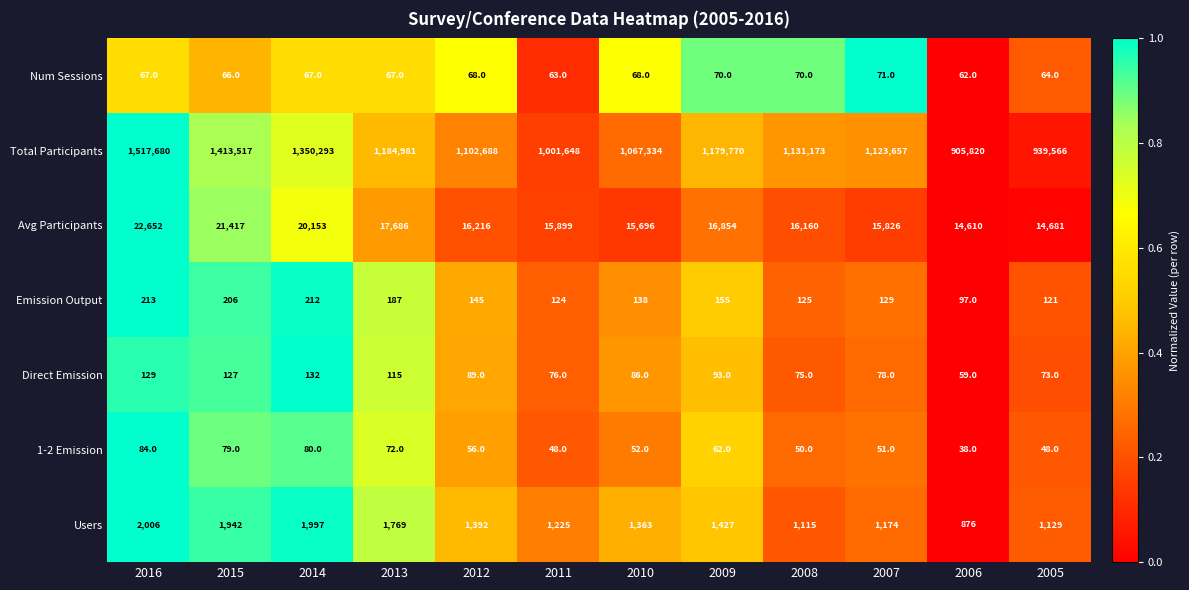

The Avg Participants series shows 15899 at 2011. True or false?

True